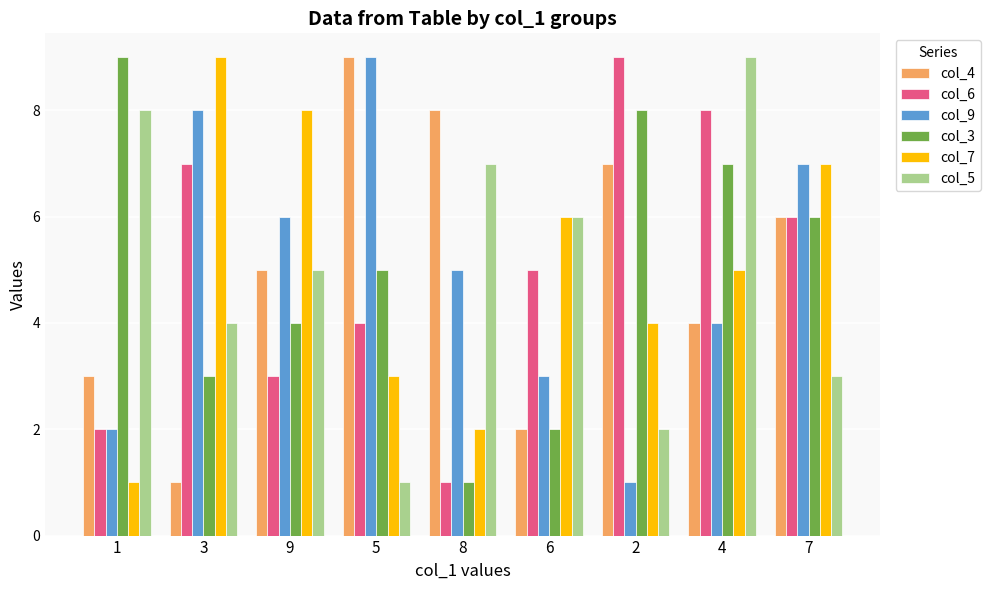

The col_3 series shows 8 at 2. True or false?

True